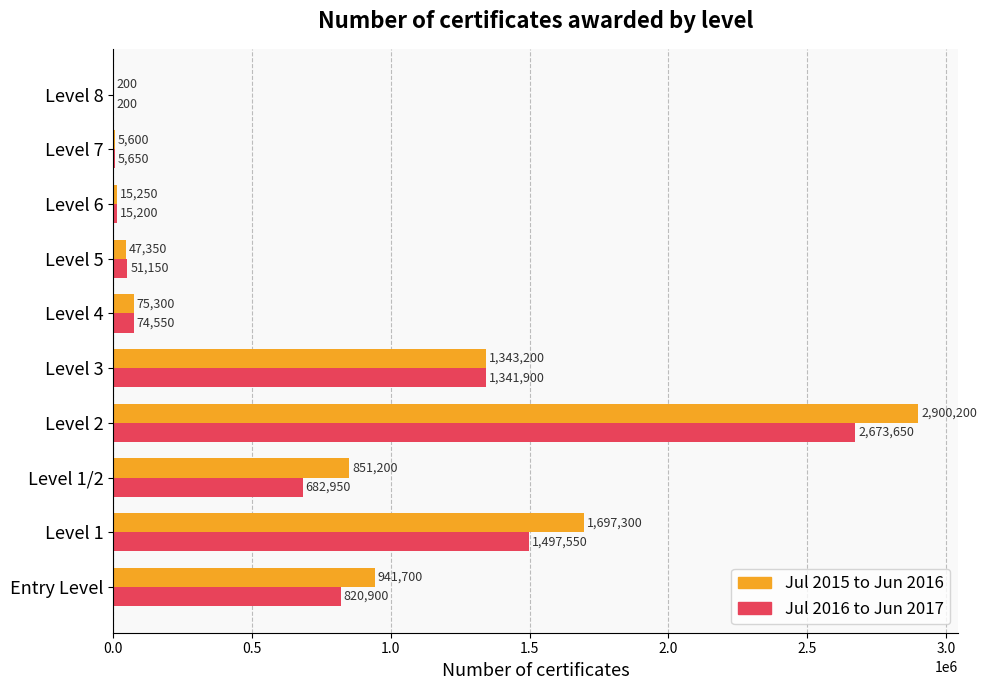

What is the sum of all Jul 2015 to Jun 2016 values?

7877300